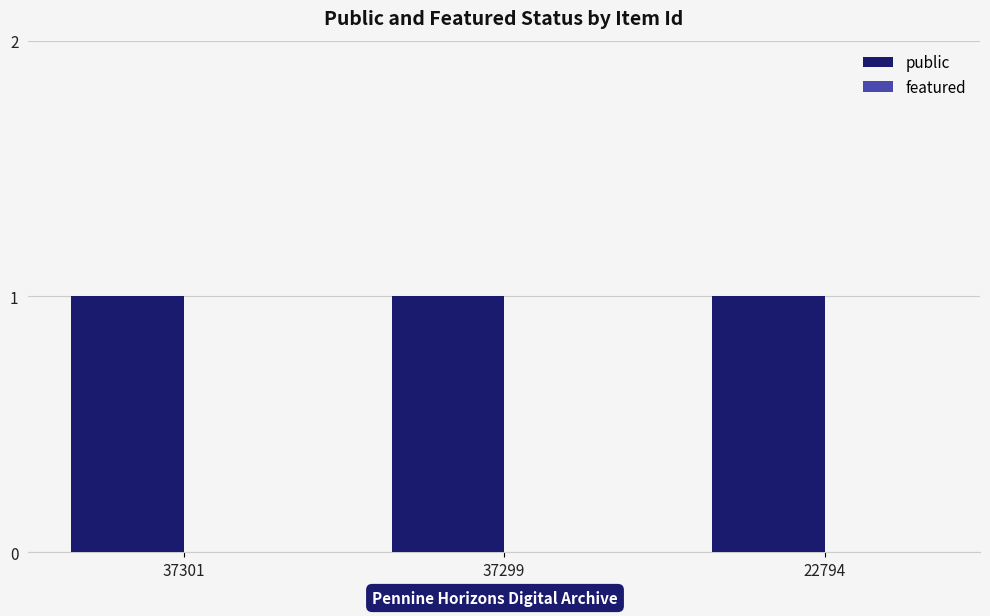

Reading left to right, what are all the values shown in this chart?

public: 1	1	1
featured: 0	0	0